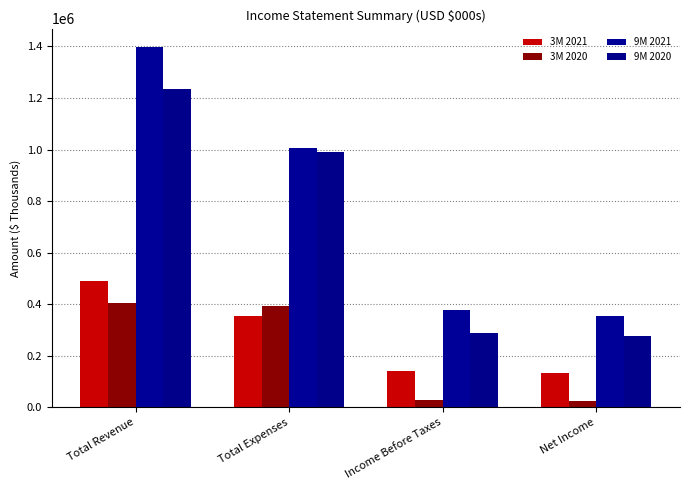

What is the label of the 3rd bar from the right?

Total Expenses